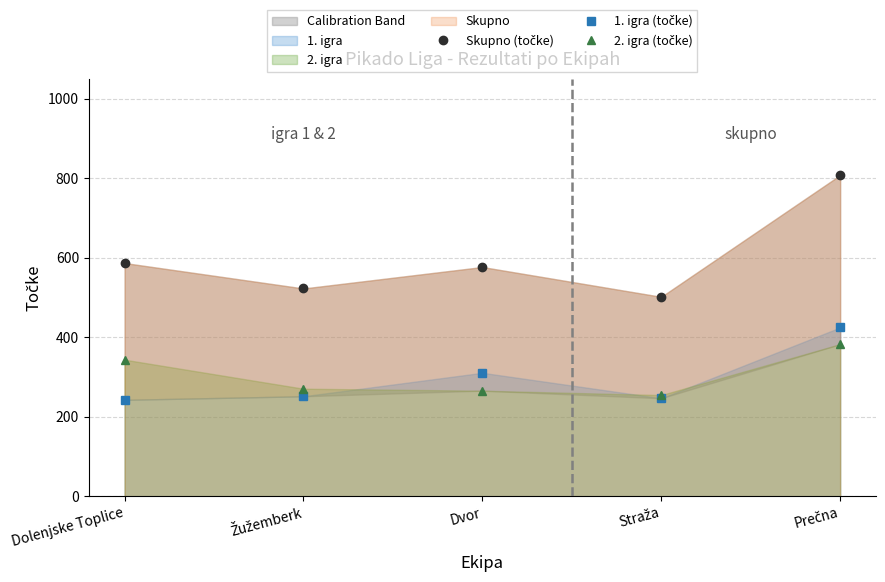

Which series ends up on top after the final intersection of 2. igra (točke) and 1. igra (točke)?

1. igra (točke)